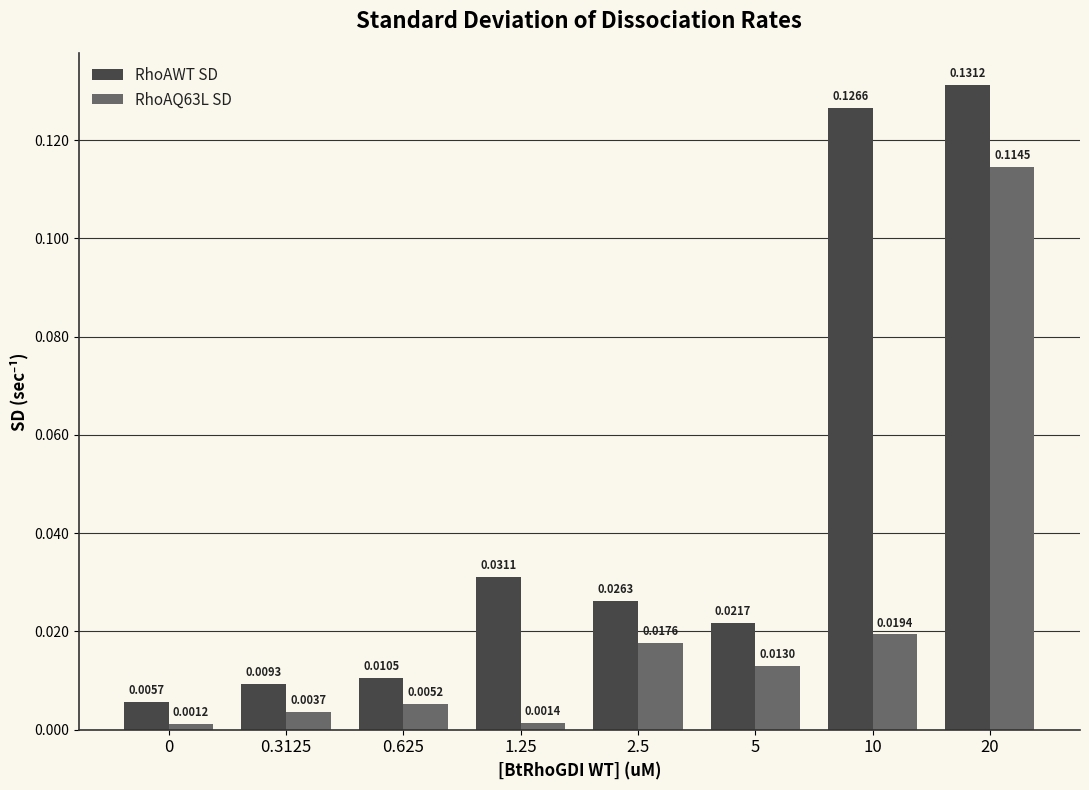

At how many categories does at least one series exceed 0?

8